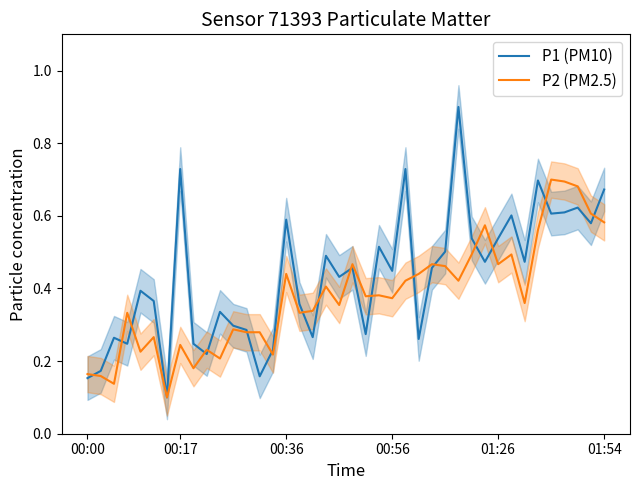

True or false: P2 (PM2.5) has a value of 0.9 at 01:54.

False